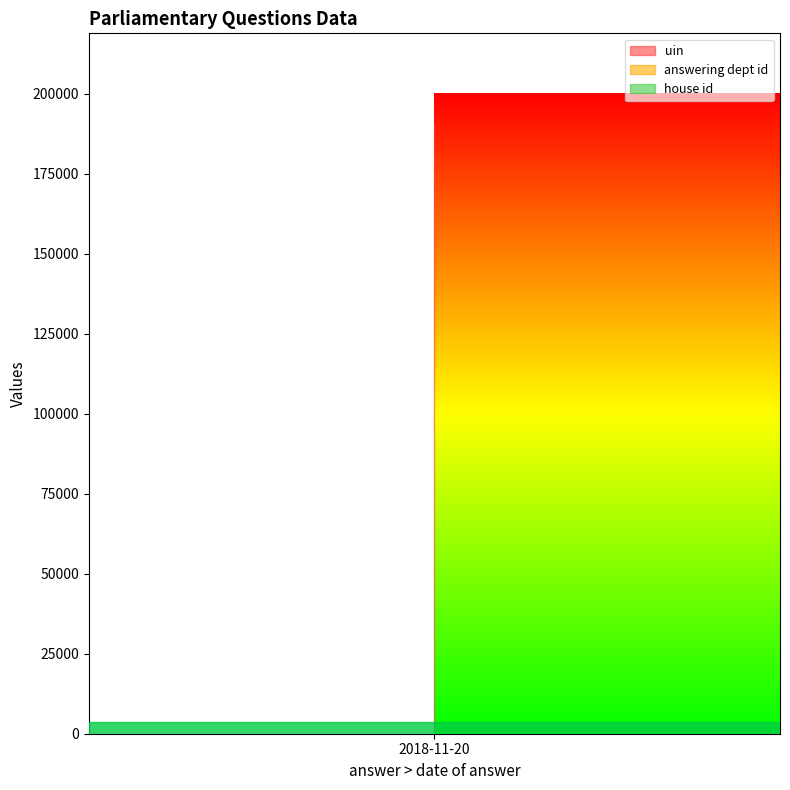

What is the total value across all series at 2018-11-20?

190326